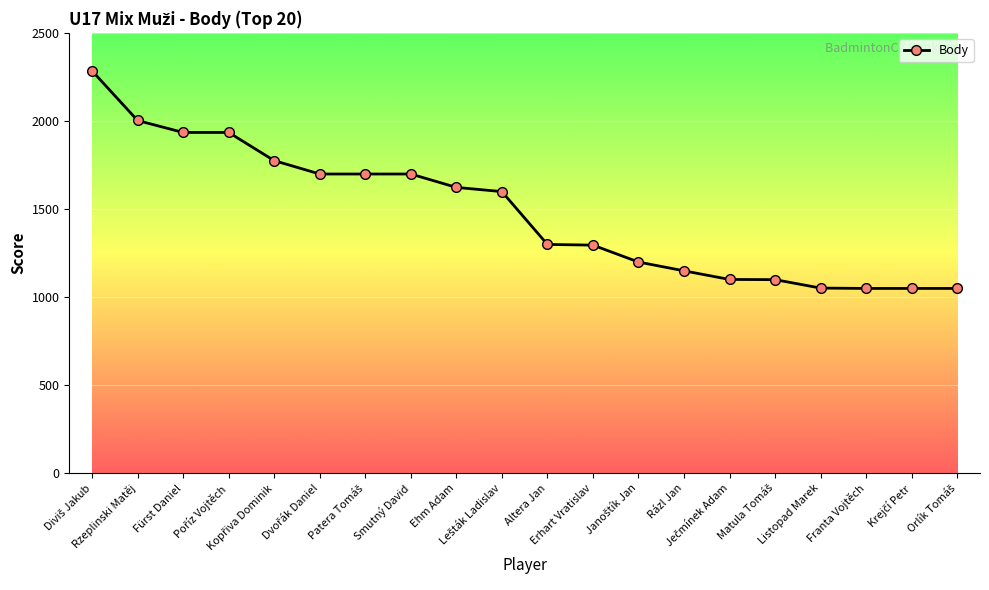

What is the maximum value shown in the chart?

2286